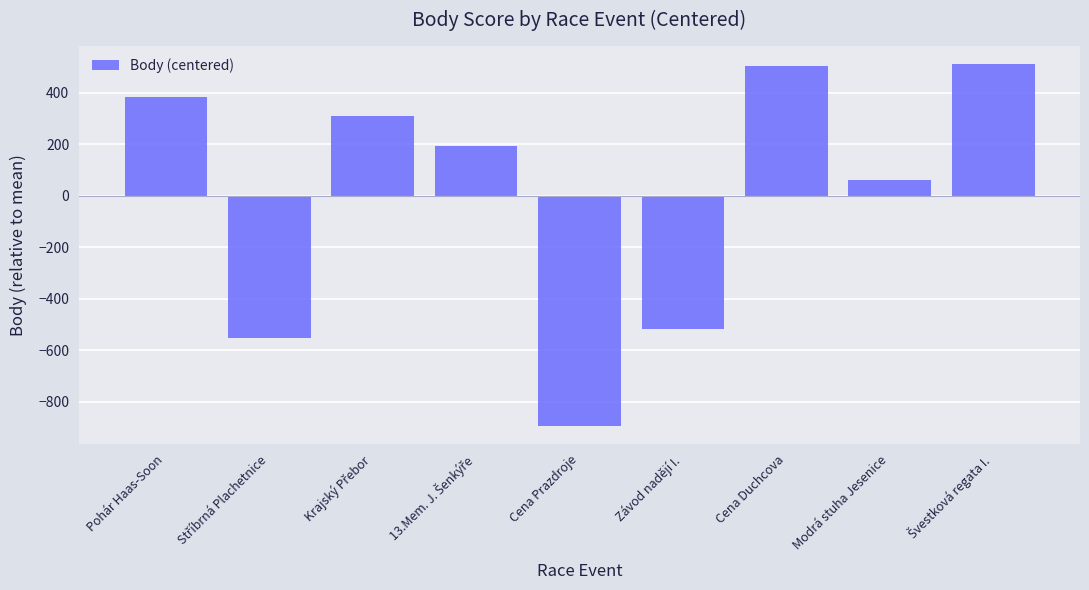

Reading left to right, what are all the values shown in this chart?

383.4	-554.6	310.4	194.4	-893.6	-517.6	504.4	60.4	512.4